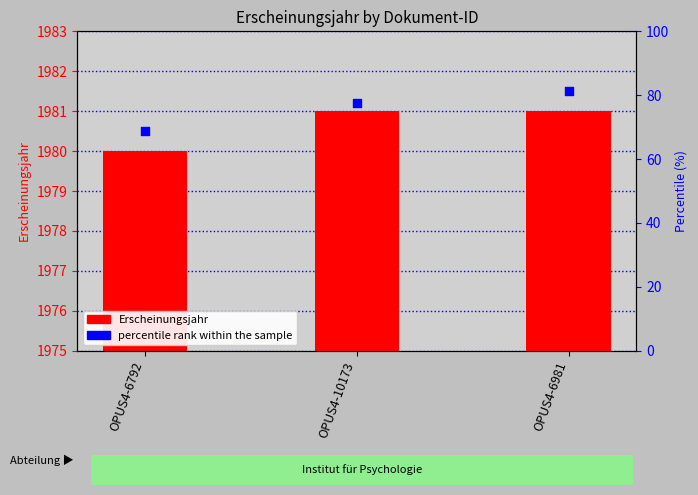

At which category is the sum across all series the highest?

OPUS4-6981